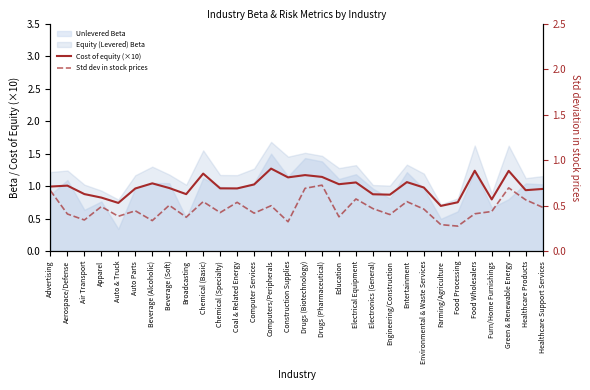

The value of Cost of equity (×10) at Farming/Agriculture is 0.3. True or false?

False